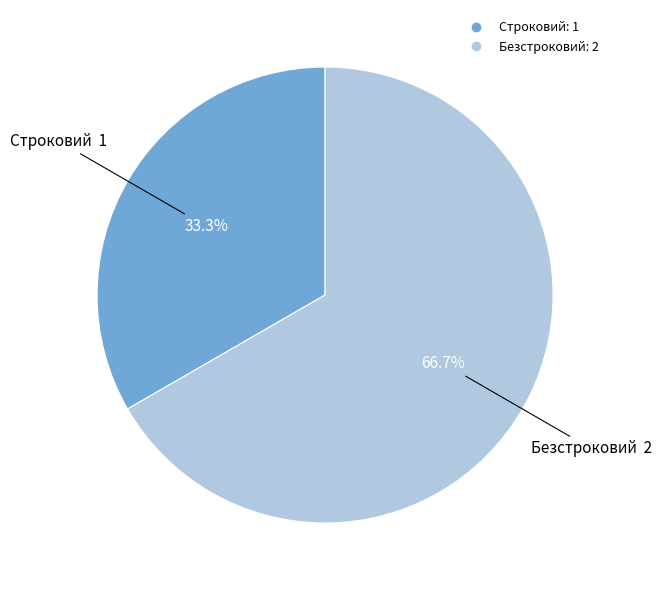

To the nearest percent, what portion does Строковий represent?

33%